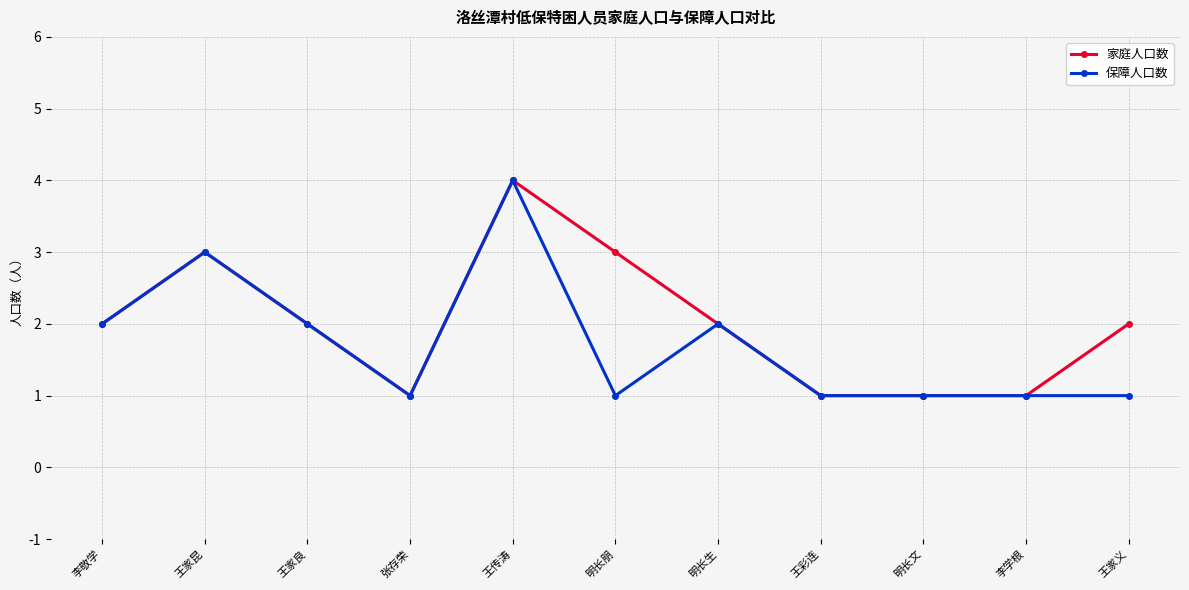

What is the label of the 11th point from the left?

王家义